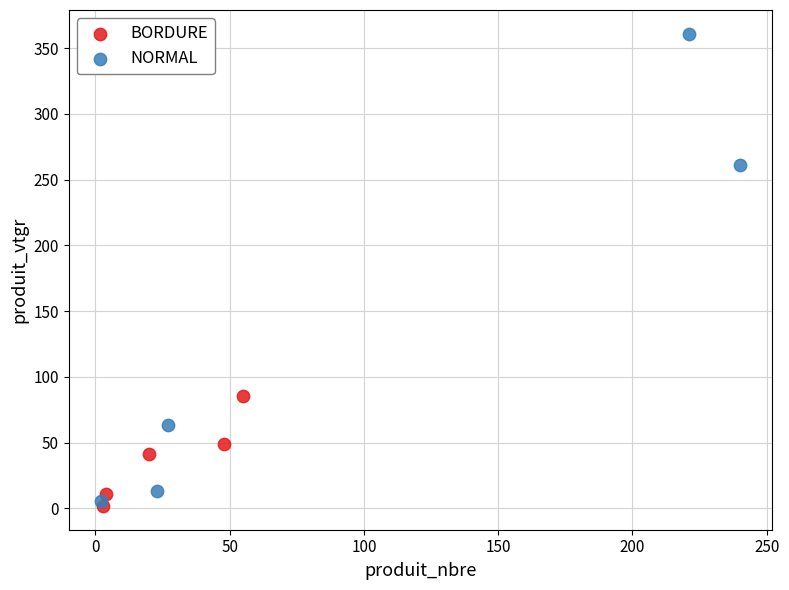

Which series contains the highest Y value?

NORMAL